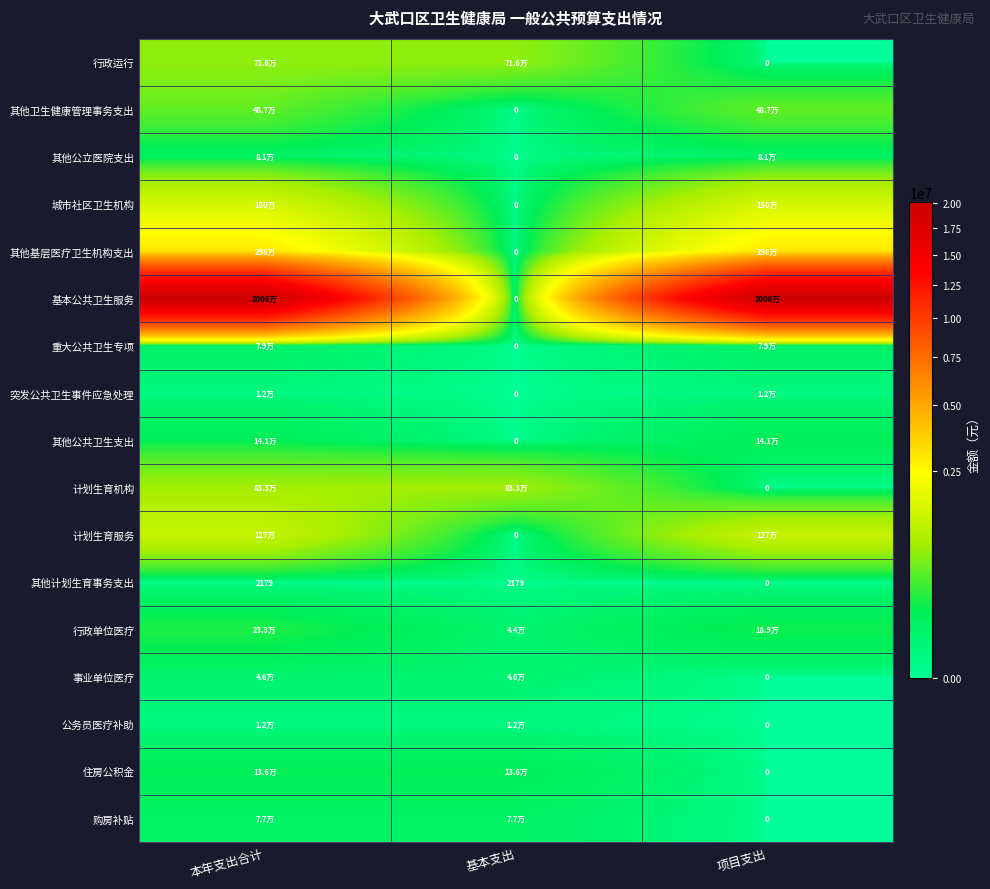

At which label does 基本公共卫生服务 reach its peak?

本年支出合计